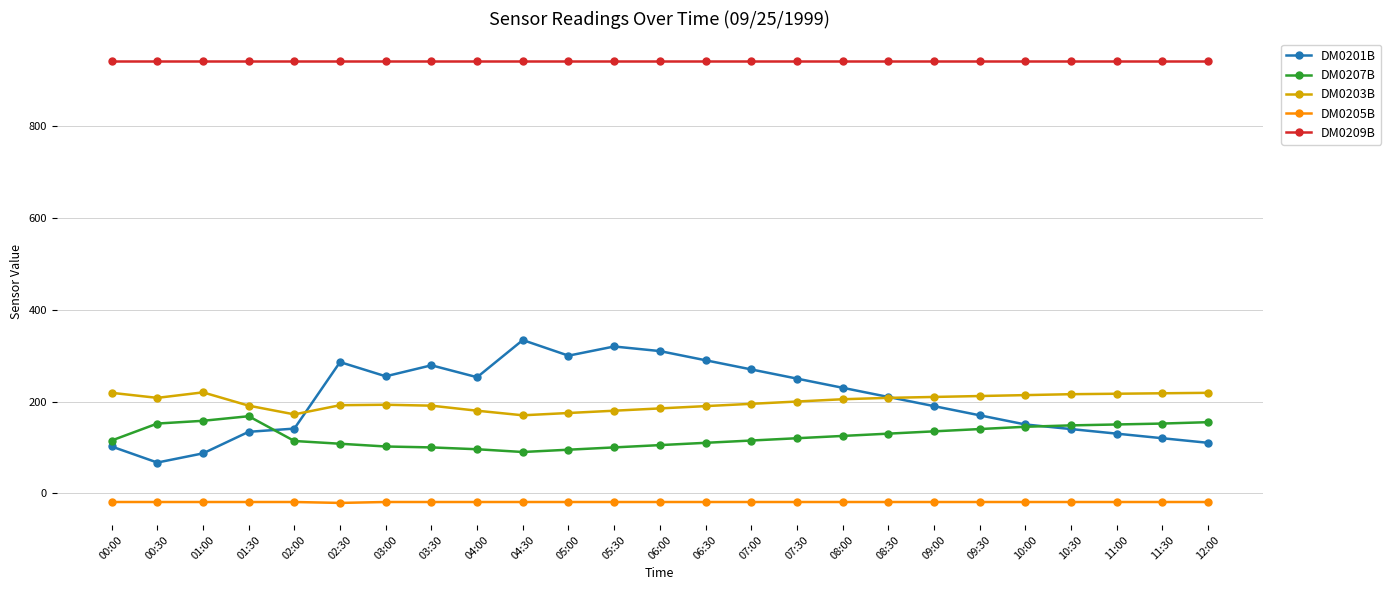

Between 10:00 and 11:30, which series saw the biggest shift?

DM0201B